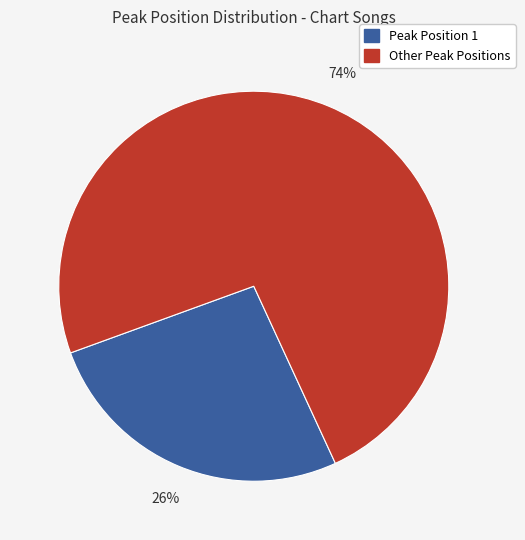

To the nearest percent, what is the average slice percentage?

50%